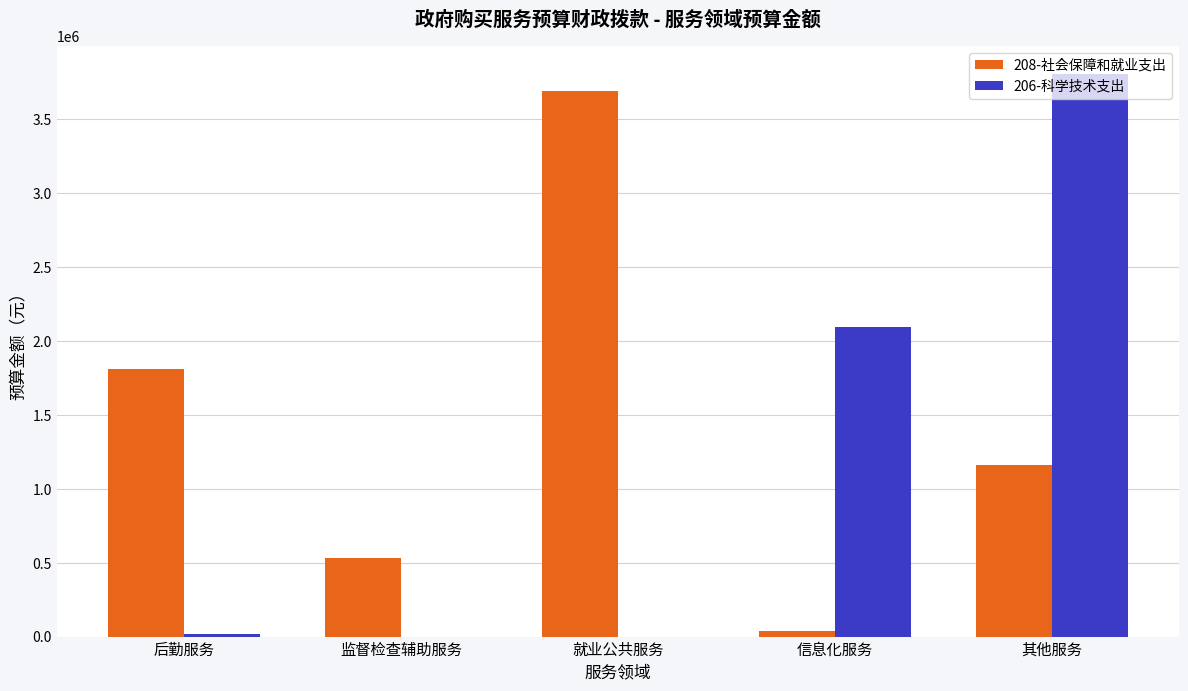

How many groups of bars are there?

5